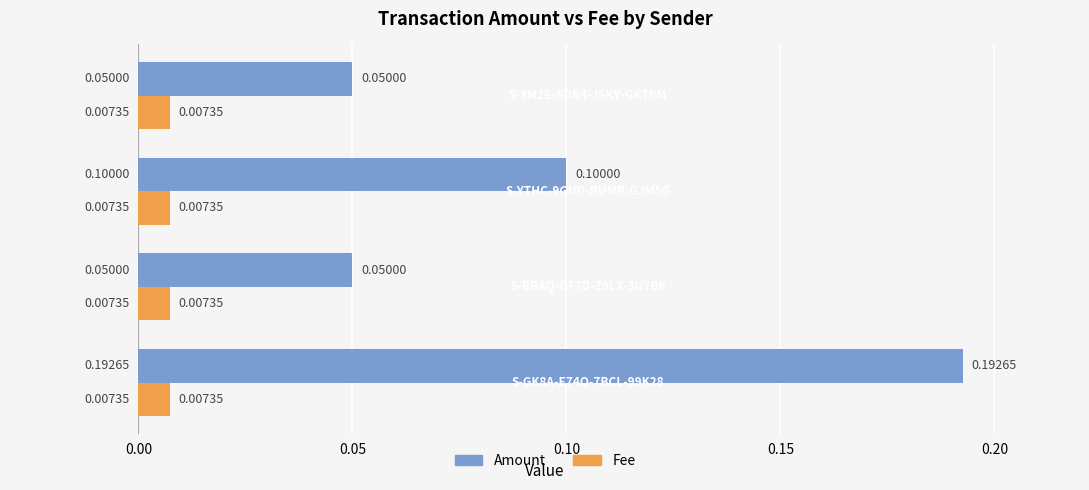

Which series has the largest total across all categories?

Amount